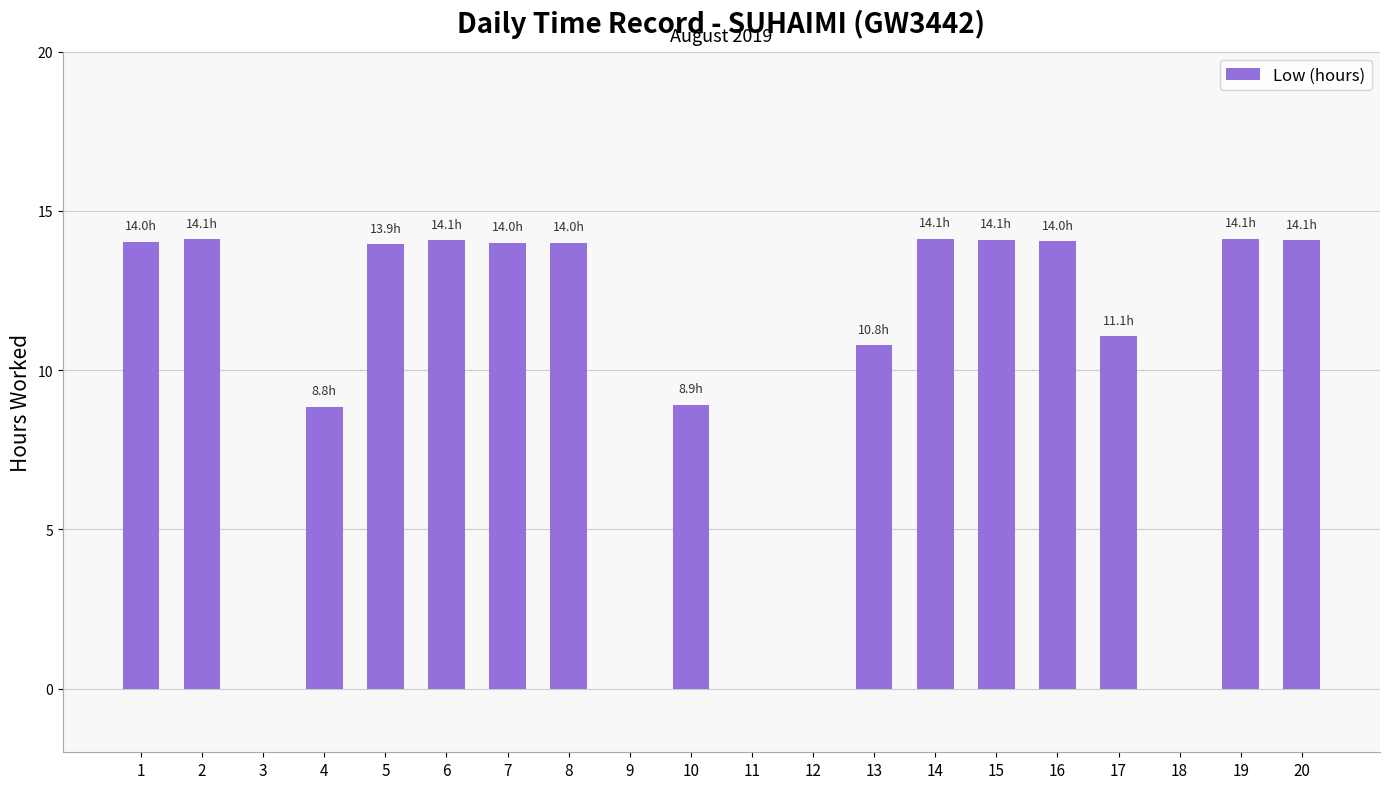

Approximately how many times larger is the value at 20 compared to 2?

1.0